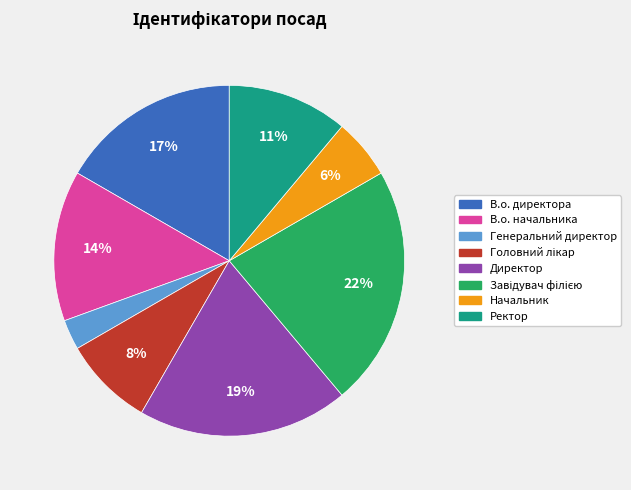

Is the sum of Генеральний директор and Ректор greater than half?

No